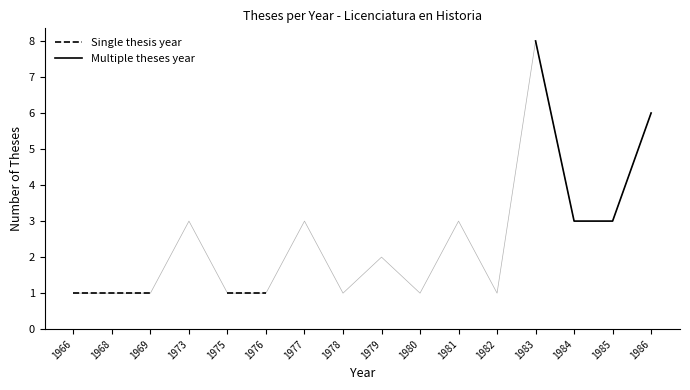

What is the smallest value displayed?

1.0